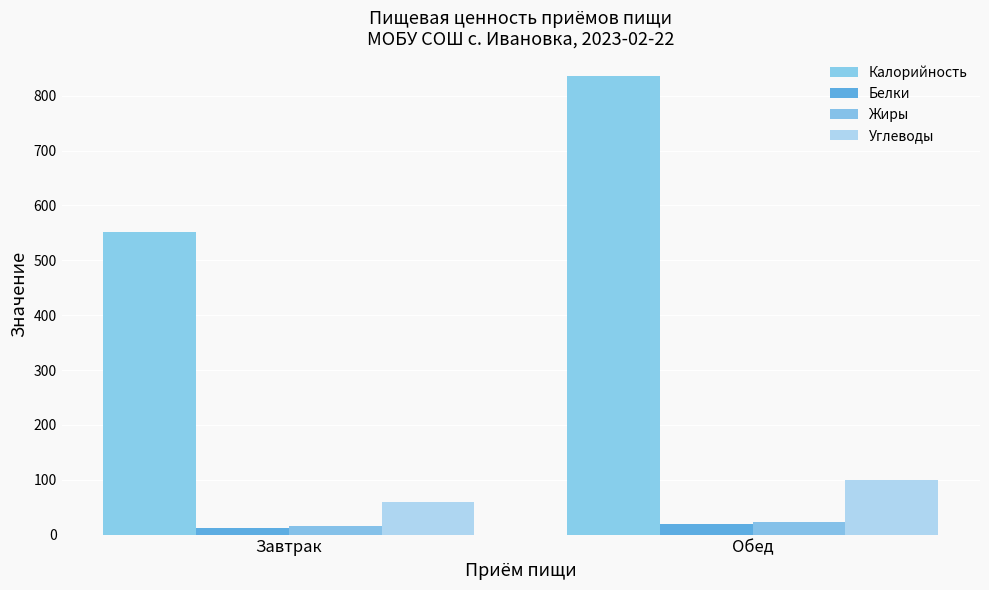

What is the sum of the Жиры values at Завтрак and Обед?

38.7